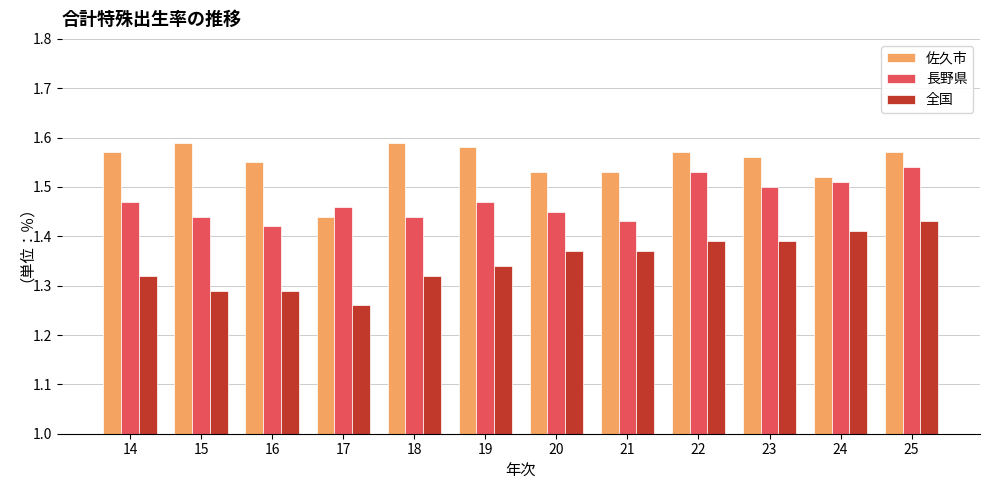

Does the chart contain any negative values?

No